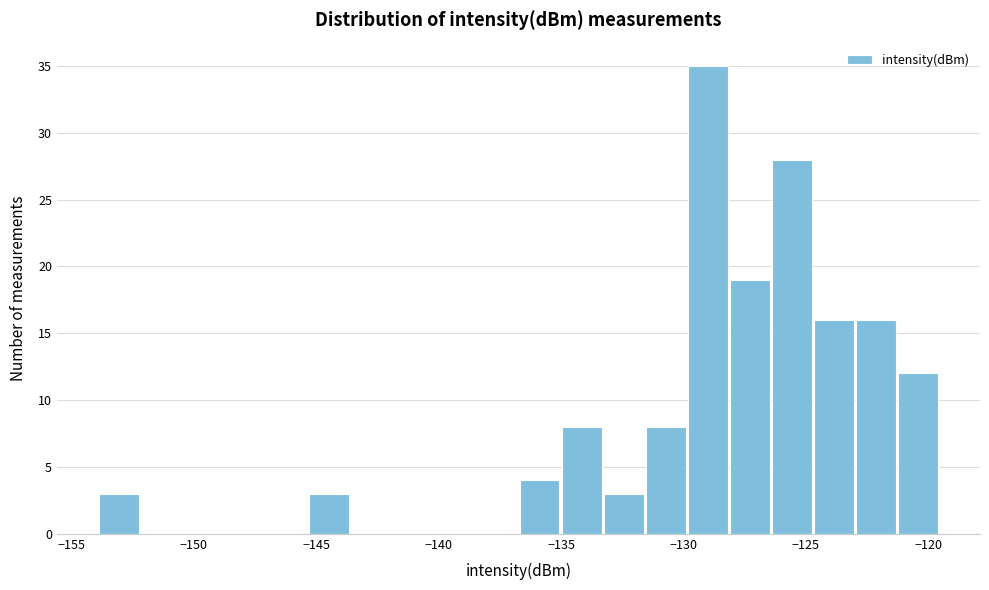

Around what value on the x-axis is the tallest bar? Give the approximate position of its centre, as read against the axis.

-129.0